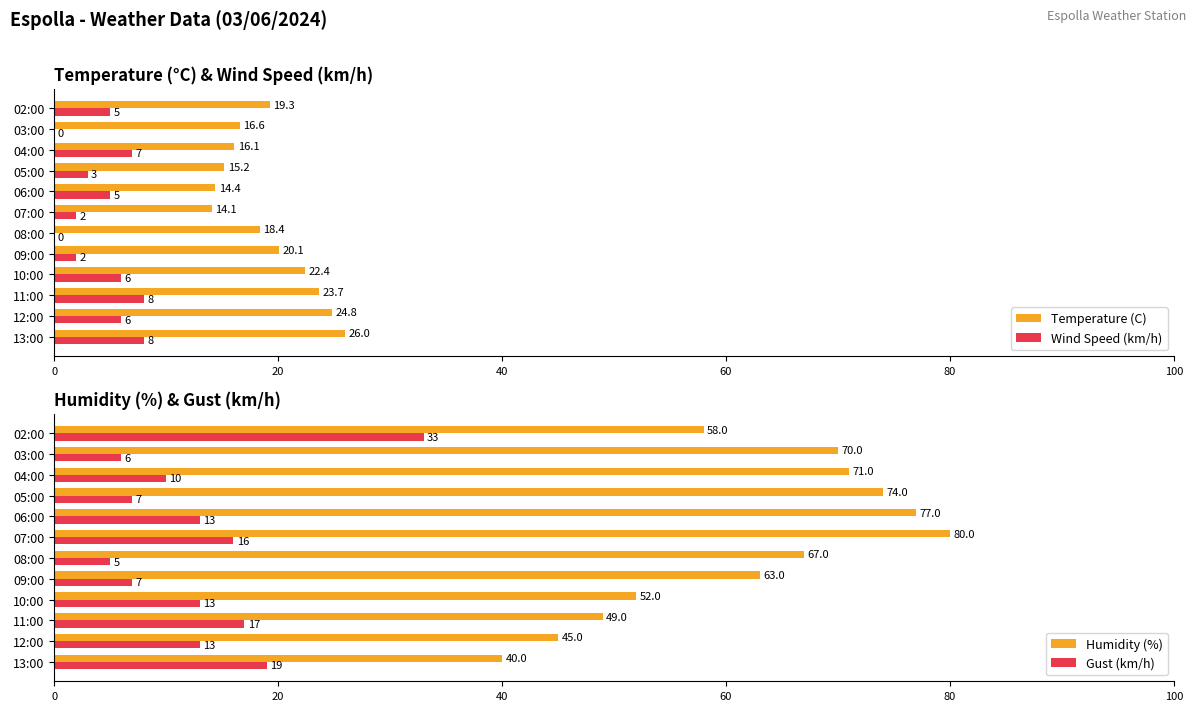

Reading left to right, list all the values displayed in this chart.

Temperature (C): 26.0	24.8	23.7	22.4	20.1	18.4	14.1	14.4	15.2	16.1	16.6	19.3
Wind Speed (km/h): 8.0	6.0	8.0	6.0	2.0	0.0	2.0	5.0	3.0	7.0	0.0	5.0
Humidity (%): 40.0	45.0	49.0	52.0	63.0	67.0	80.0	77.0	74.0	71.0	70.0	58.0
Gust (km/h): 19.0	13.0	17.0	13.0	7.0	5.0	16.0	13.0	7.0	10.0	6.0	33.0